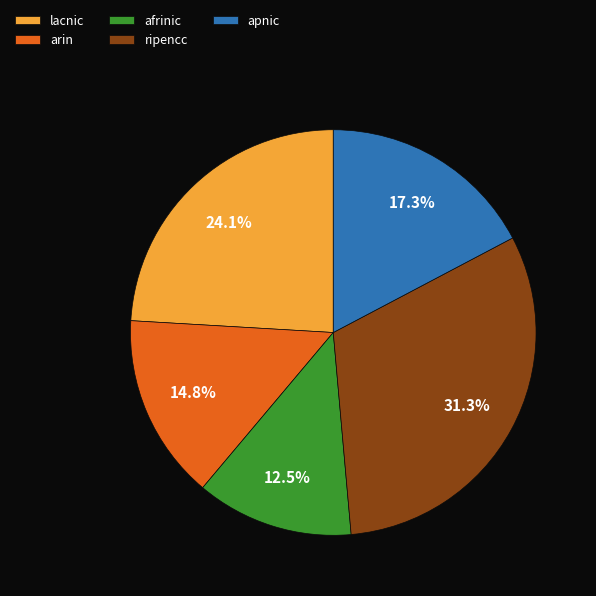

To the nearest percent, what is the difference between the lacnic and arin slice percentages?

9%